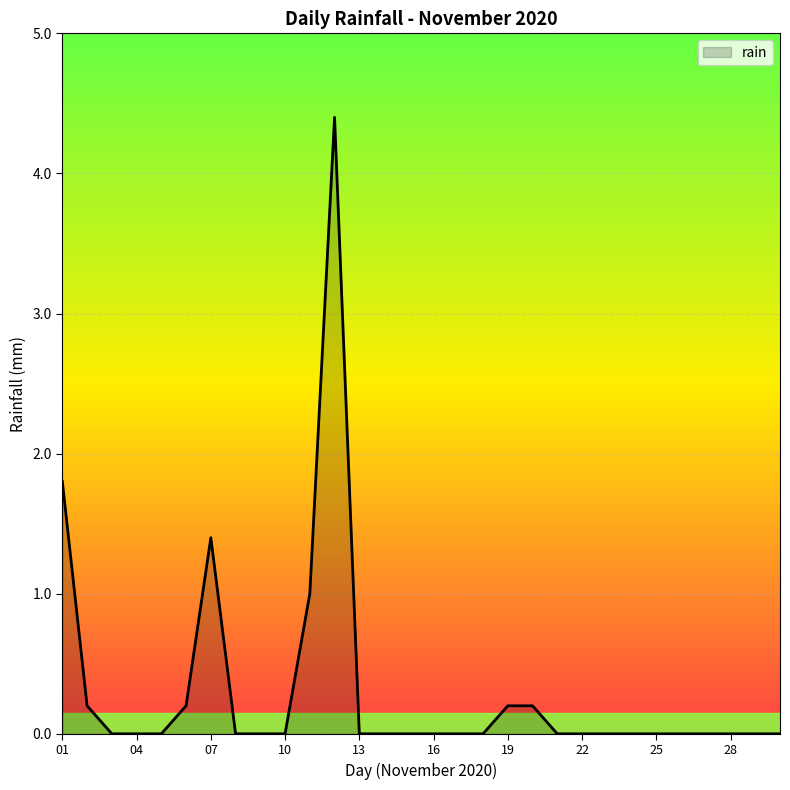

What is the greatest value displayed?

4.4